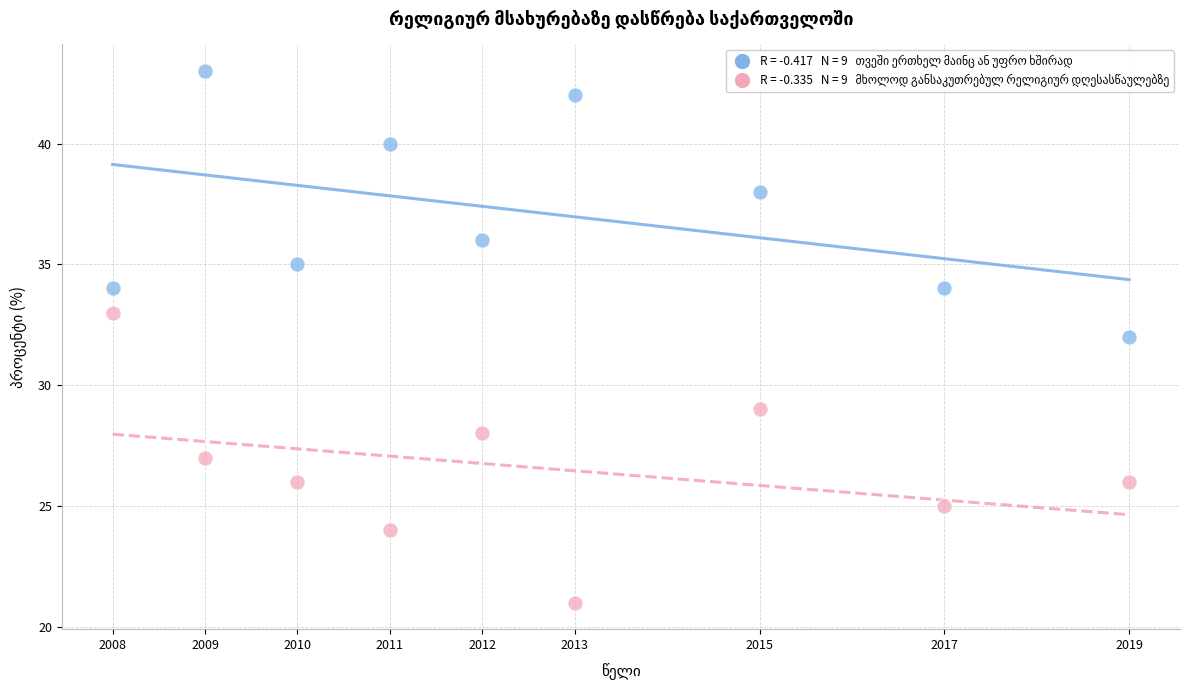

Across all data points, what is the range of X values (max minus min)?

11